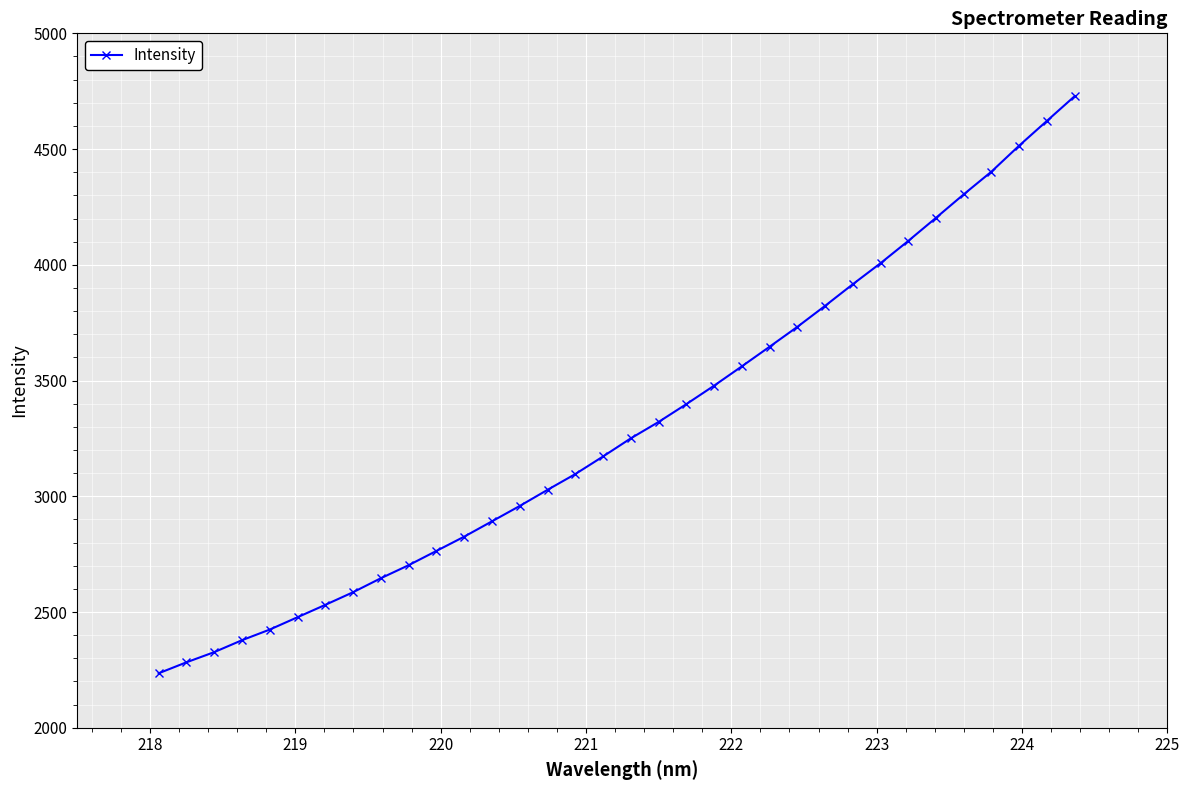

What is the value of the 4th point from the left?

2378.3